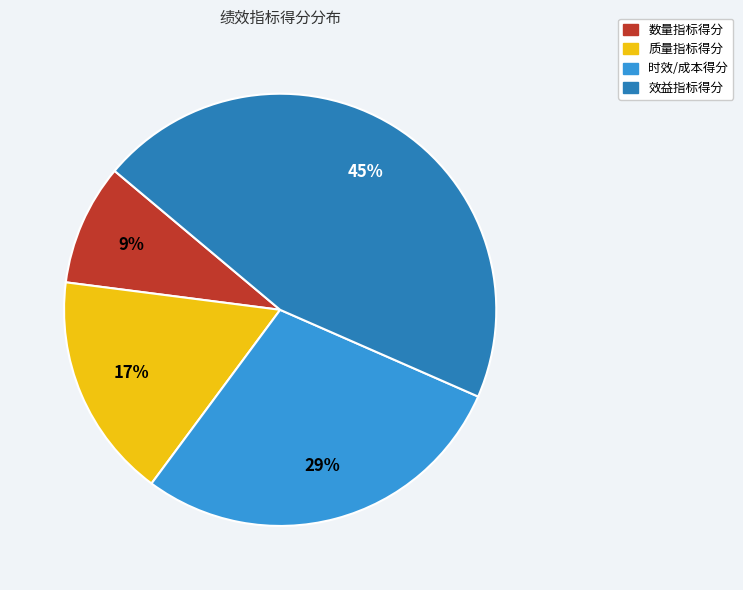

How many slices are in this pie chart?

4